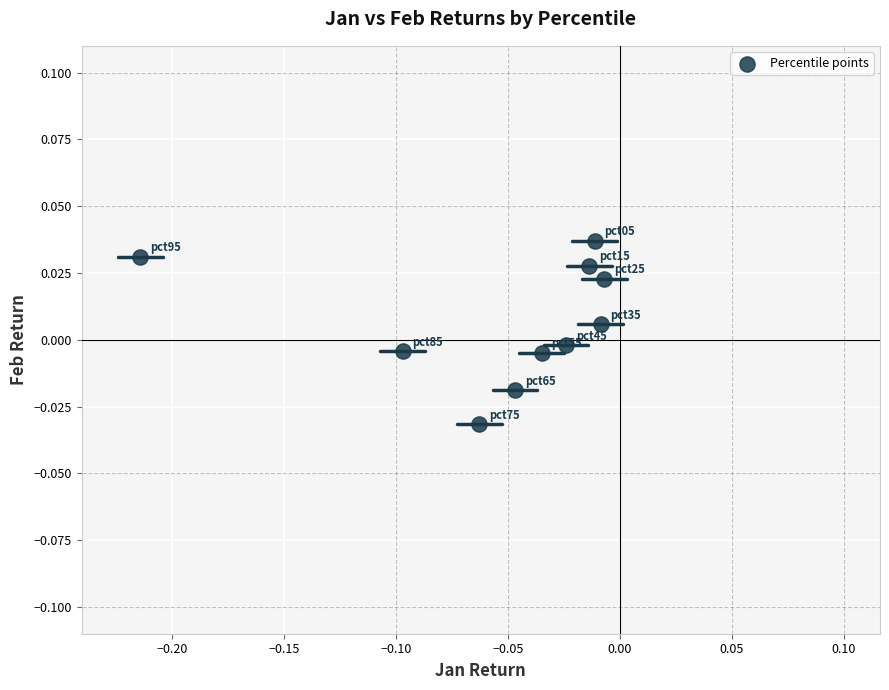

Count the number of points in this scatter plot.

10